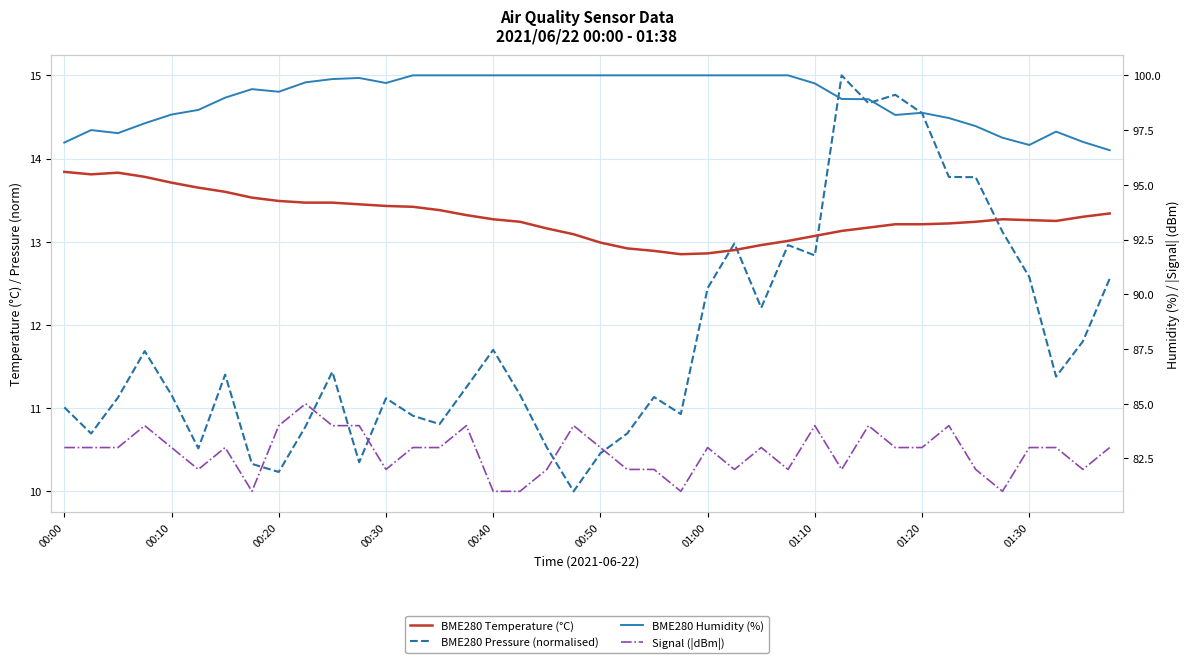

True or false: Signal (|dBm|) and BME280 Temperature (°C) intersect in this chart.

False